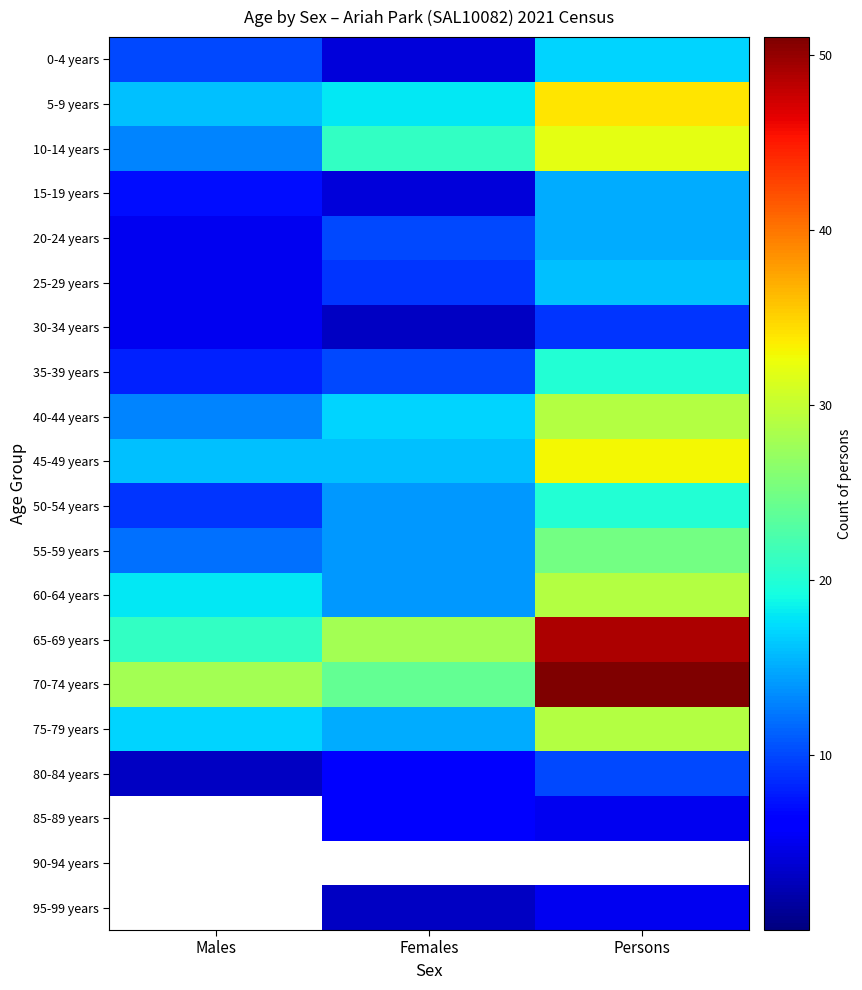

Reading left to right, what are all the values shown in this chart?

0-4 years: Males=10	Females=4	Persons=17
5-9 years: Males=16	Females=18	Persons=34
10-14 years: Males=13	Females=21	Persons=32
15-19 years: Males=7	Females=4	Persons=15
20-24 years: Males=5	Females=10	Persons=15
25-29 years: Males=5	Females=9	Persons=16
30-34 years: Males=5	Females=3	Persons=9
35-39 years: Males=8	Females=10	Persons=20
40-44 years: Males=13	Females=17	Persons=29
45-49 years: Males=16	Females=16	Persons=33
50-54 years: Males=9	Females=14	Persons=20
55-59 years: Males=12	Females=14	Persons=25
60-64 years: Males=18	Females=14	Persons=29
65-69 years: Males=21	Females=28	Persons=49
70-74 years: Males=28	Females=24	Persons=51
75-79 years: Males=17	Females=15	Persons=29
80-84 years: Males=3	Females=6	Persons=10
85-89 years: Males=0	Females=6	Persons=5
90-94 years: Males=0	Females=0	Persons=0
95-99 years: Males=0	Females=3	Persons=5